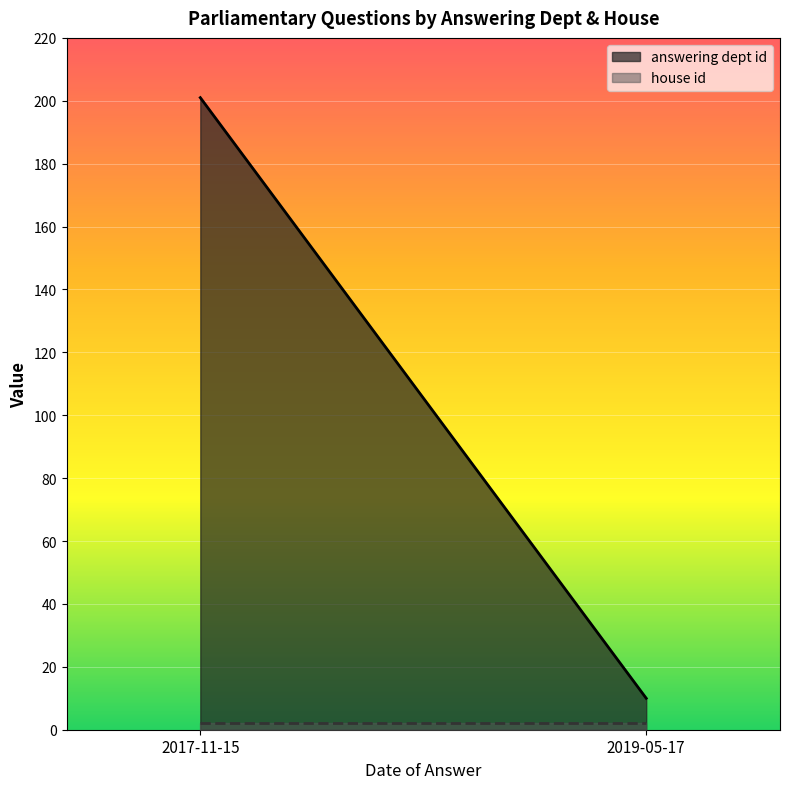

How many lines are shown in the chart?

2